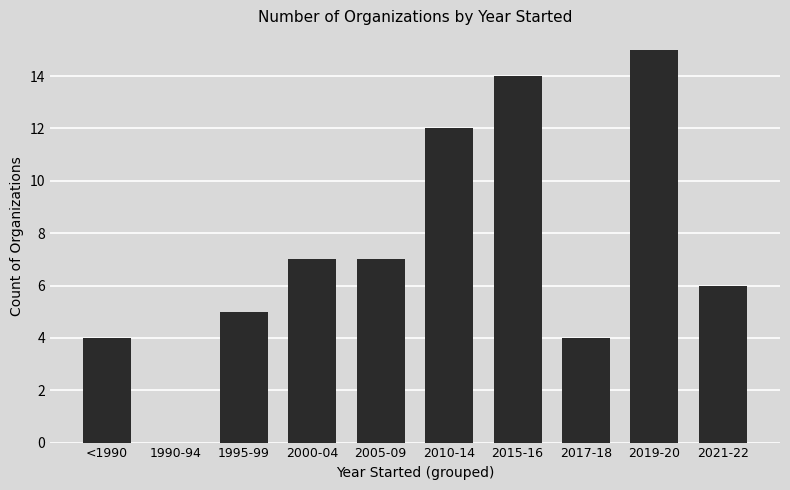

Reading right to left, extract all data points from this chart.

2021-22=6	2019-20=15	2017-18=4	2015-16=14	2010-14=12	2005-09=7	2000-04=7	1995-99=5	1990-94=0	<1990=4